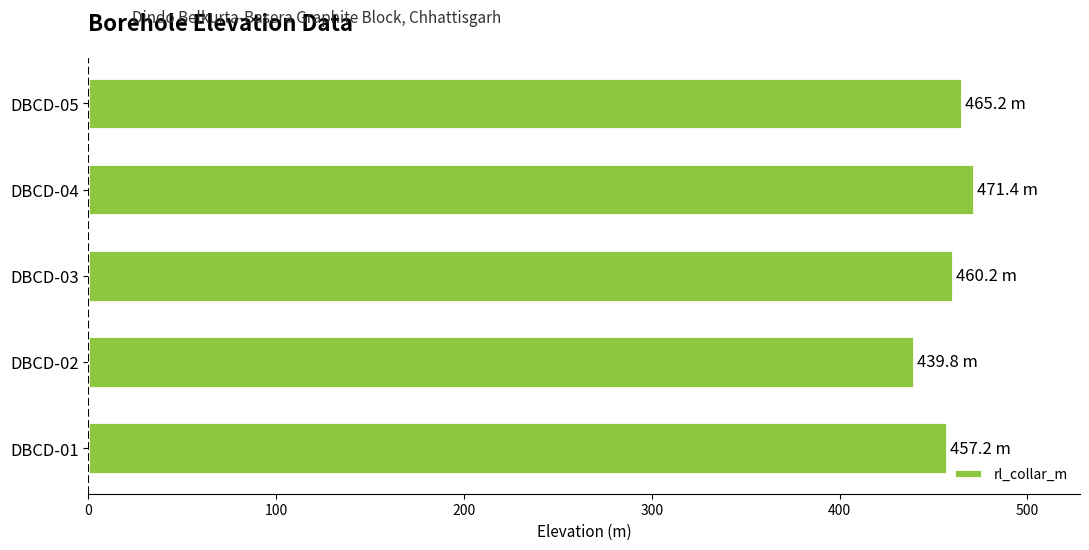

Are the bars grouped side by side (vs. stacked)?

No